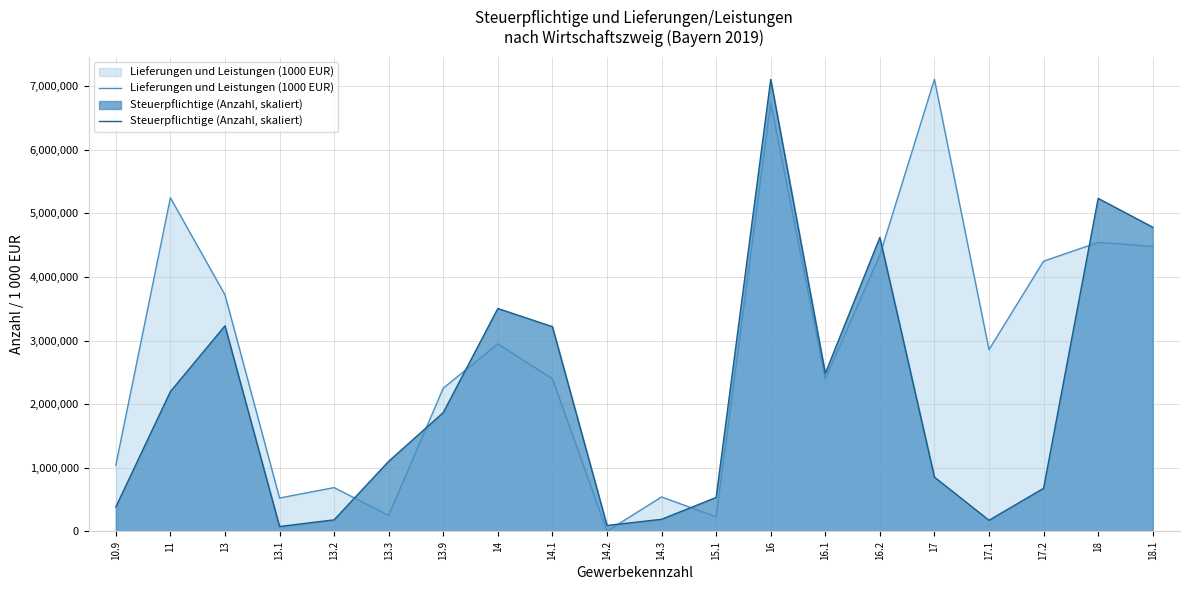

Which series changed the most between 17 and 18.1?

Steuerpflichtige (Anzahl, skaliert)